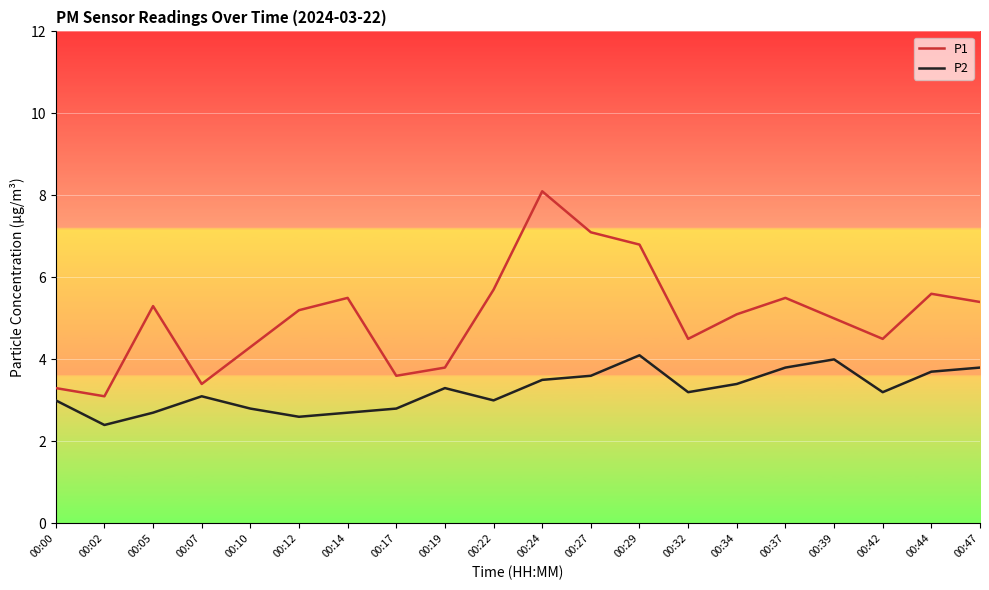

The value of P2 at 00:44 is 3.7. True or false?

True